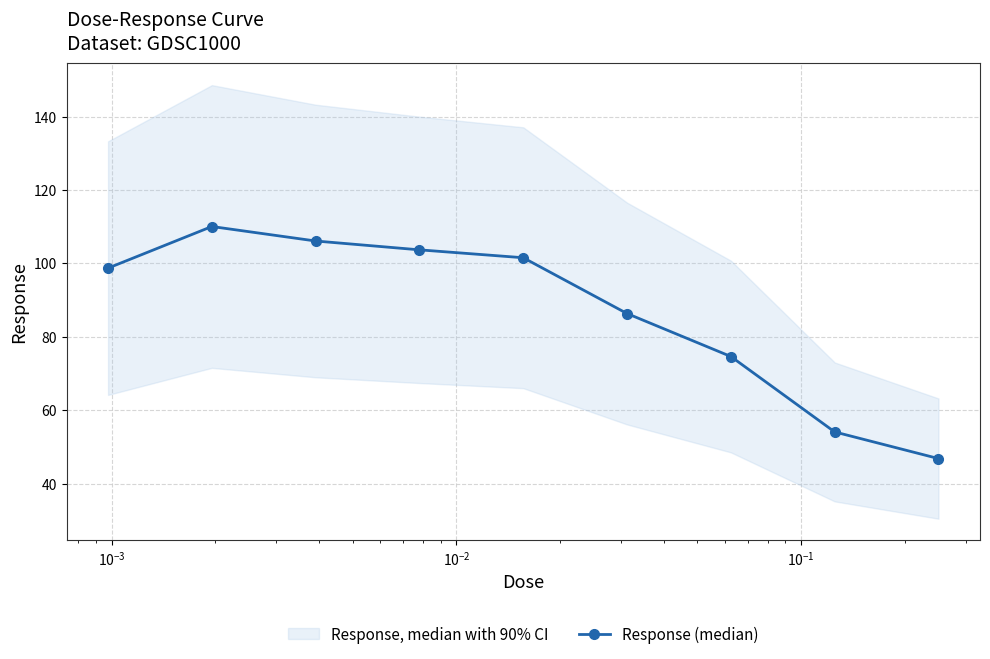

What is the lowest value of the Response (median) series?

46.8